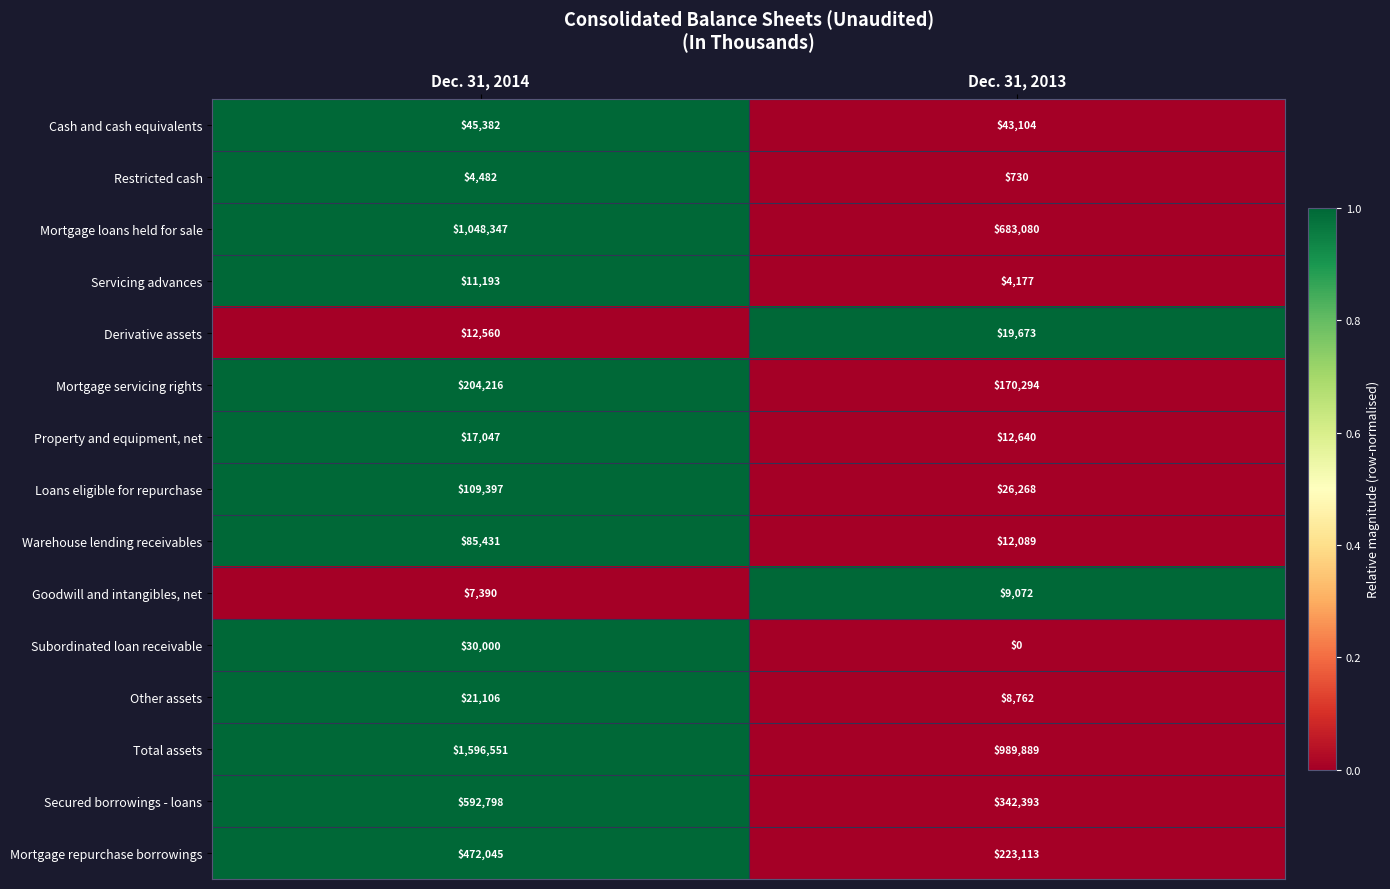

Reading left to right, transcribe all the data shown in this chart.

Cash and cash equivalents: 45382	43104
Restricted cash: 4482	730
Mortgage loans held for sale: 1048347	683080
Servicing advances: 11193	4177
Derivative assets: 12560	19673
Mortgage servicing rights: 204216	170294
Property and equipment, net: 17047	12640
Loans eligible for repurchase: 109397	26268
Warehouse lending receivables: 85431	12089
Goodwill and intangibles, net: 7390	9072
Subordinated loan receivable: 30000	0
Other assets: 21106	8762
Total assets: 1596551	989889
Secured borrowings - loans: 592798	342393
Mortgage repurchase borrowings: 472045	223113